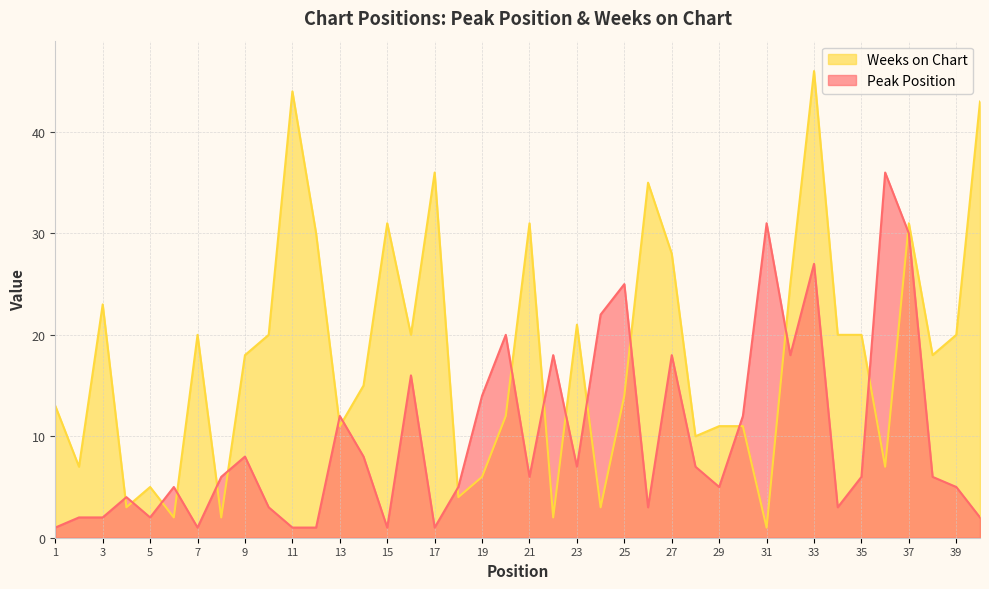

At which category does the chart reach its peak across all series?

33